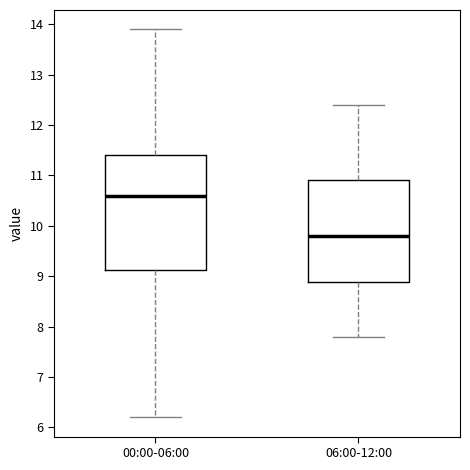

Which box is the tallest, from its lower edge to its upper edge?

00:00-06:00